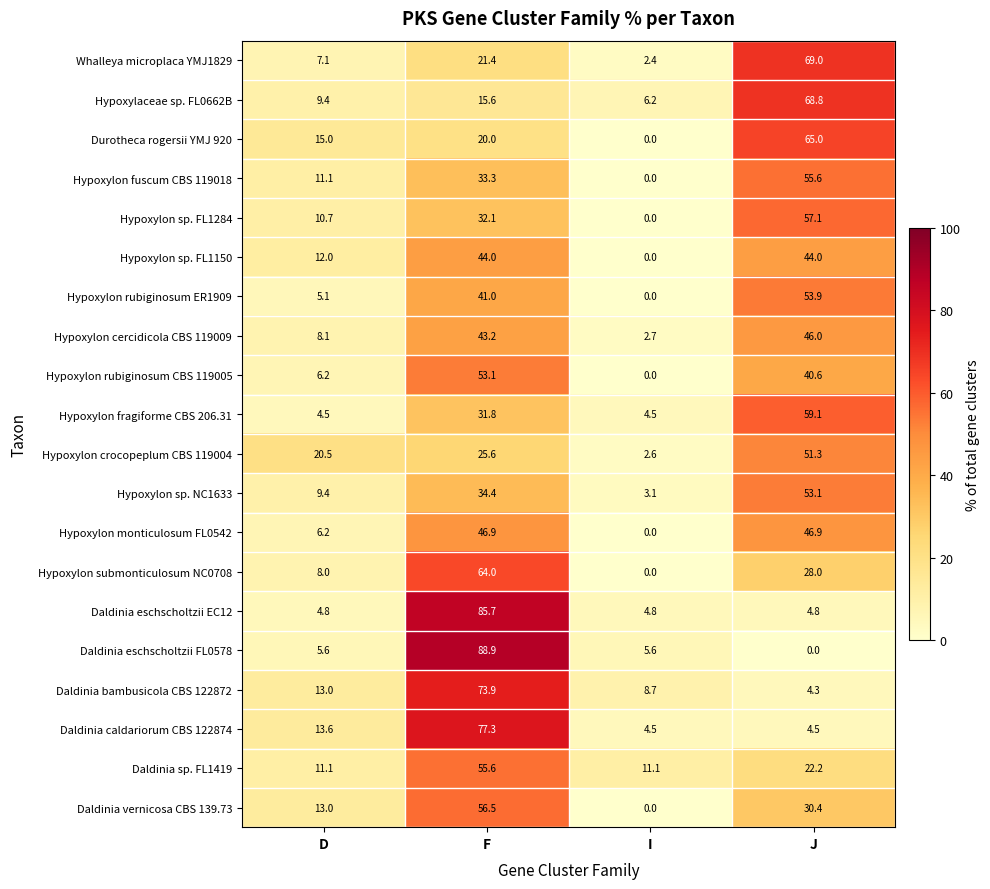

At F, list the series in order from smallest to largest.

Hypoxylaceae sp. FL0662B, Durotheca rogersii YMJ 920, Whalleya microplaca YMJ1829, Hypoxylon crocopeplum CBS 119004, Hypoxylon fragiforme CBS 206.31, Hypoxylon sp. FL1284, Hypoxylon fuscum CBS 119018, Hypoxylon sp. NC1633, Hypoxylon rubiginosum ER1909, Hypoxylon cercidicola CBS 119009, Hypoxylon sp. FL1150, Hypoxylon monticulosum FL0542, Hypoxylon rubiginosum CBS 119005, Daldinia sp. FL1419, Daldinia vernicosa CBS 139.73, Hypoxylon submonticulosum NC0708, Daldinia bambusicola CBS 122872, Daldinia caldariorum CBS 122874, Daldinia eschscholtzii EC12, Daldinia eschscholtzii FL0578